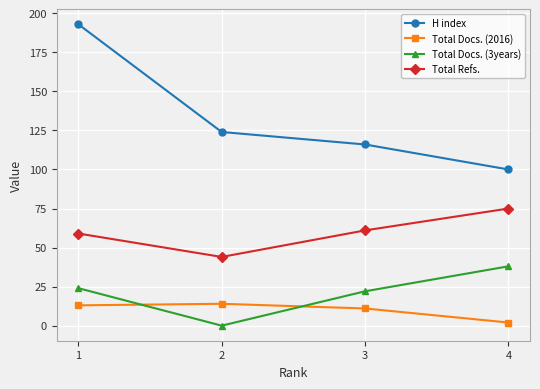

Does the chart have visible grid lines?

Yes